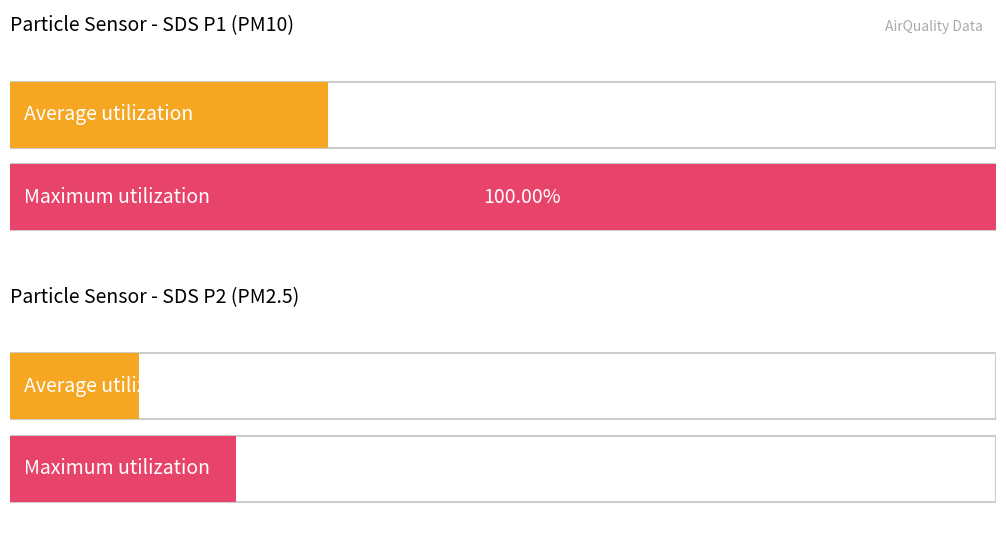

Rank the series by their maximum value, from highest to lowest.

SDS_P1, SDS_P2